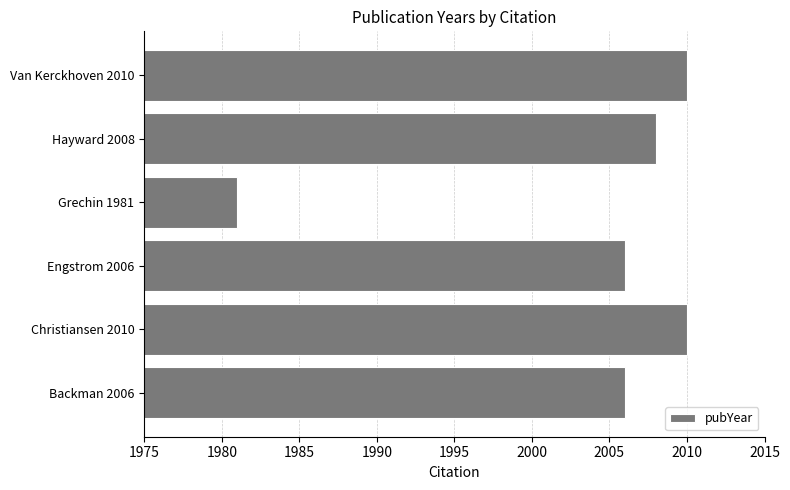

What is the sum of all values?

12021